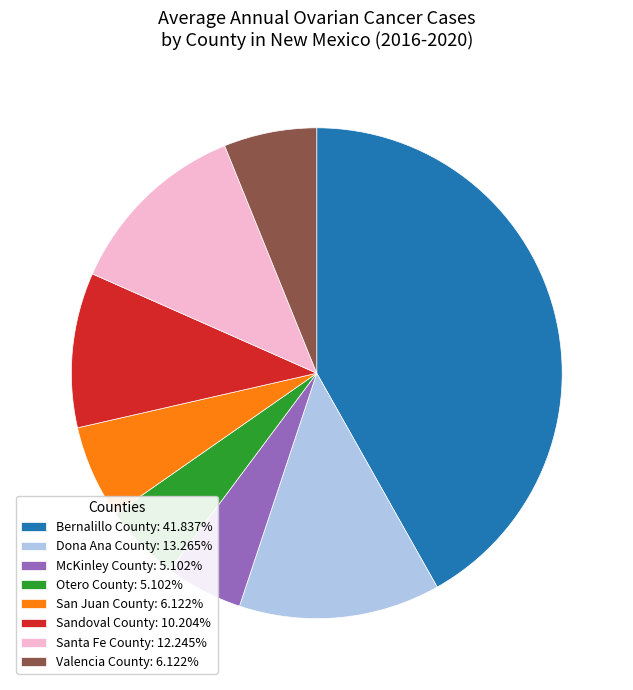

Approximately how many times larger is the value at Dona Ana County compared to San Juan County?

2.2